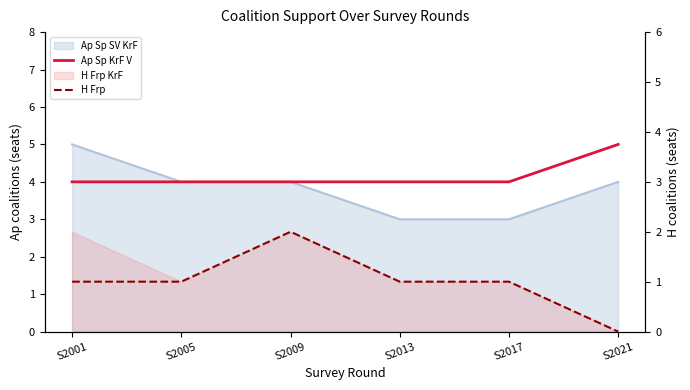

Which label corresponds to the smallest value in the chart?

S2021